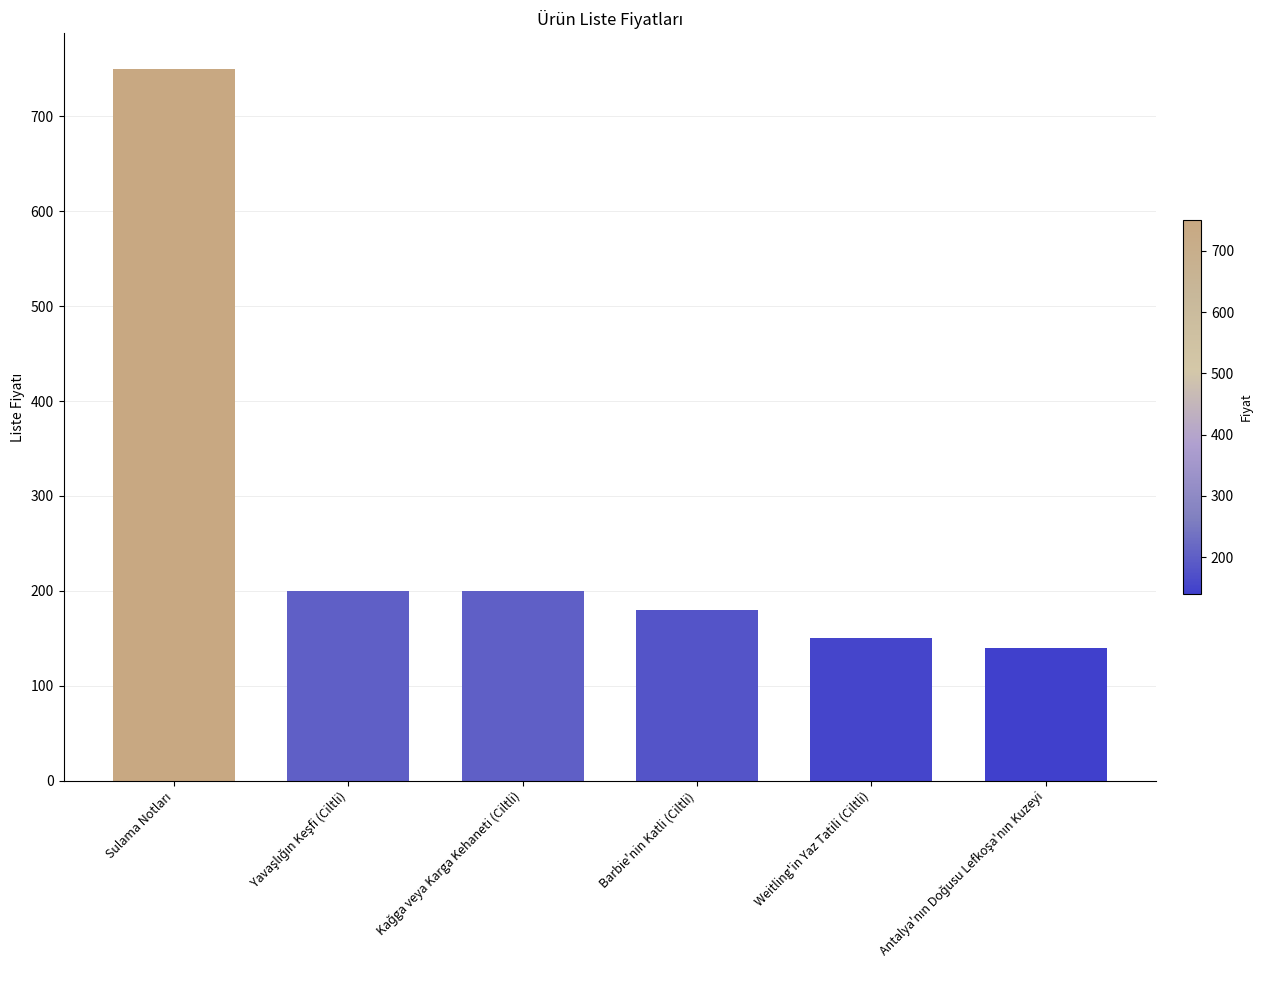

True or false: the data shows 58 at Weitling'in Yaz Tatili (Ciltli).

False